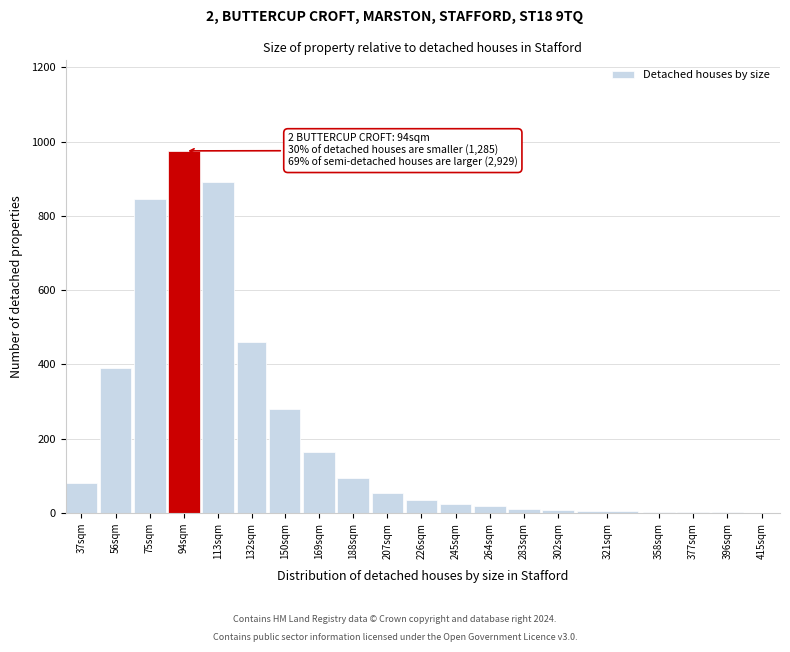

At which label is the value closest to 488?

132sqm